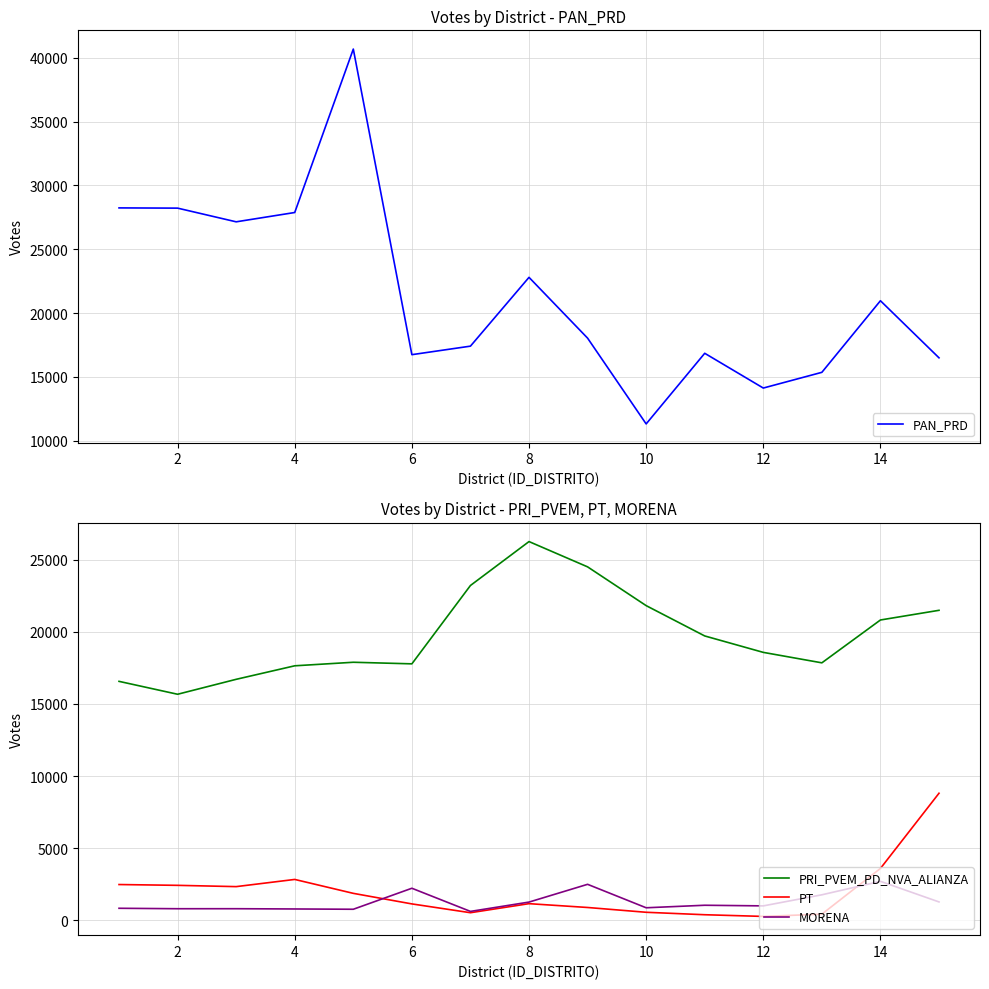

At how many categories does at least one series exceed 29503?

1